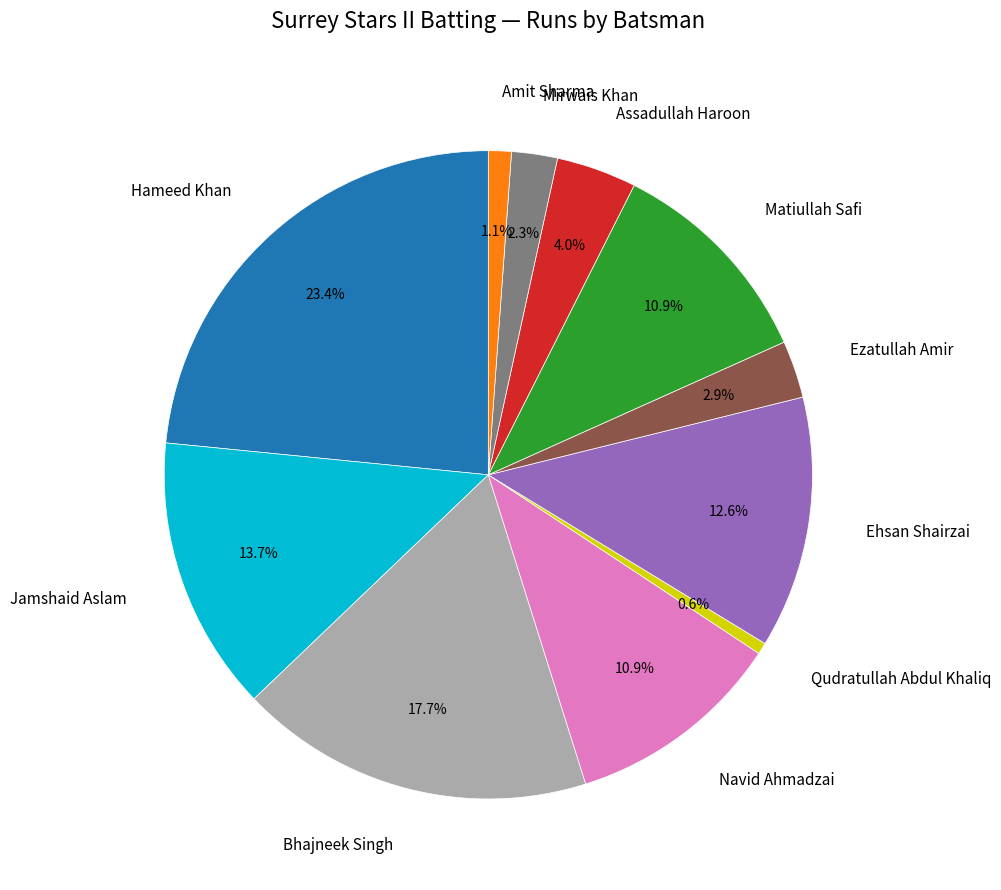

Does Qudratullah Abdul Khaliq account for over 50% of the chart?

No